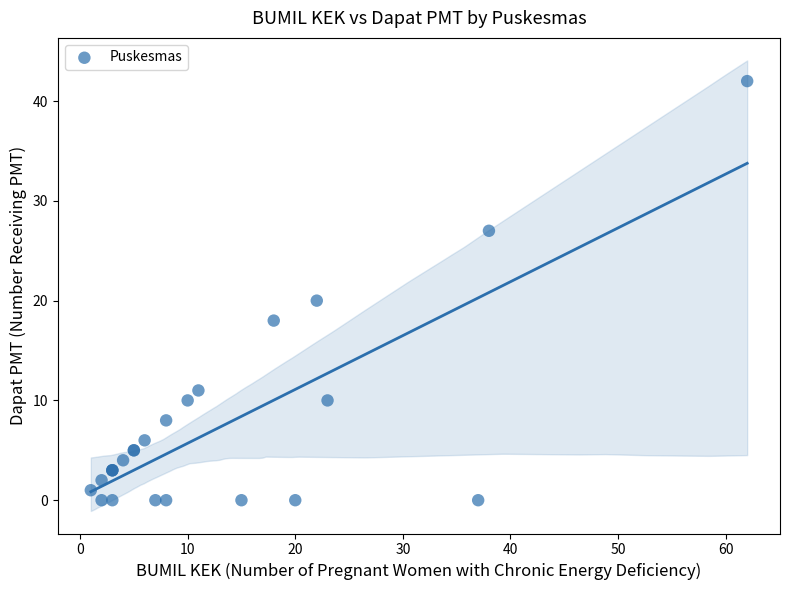

What Y value in the scatter plot is closest to 21?

20